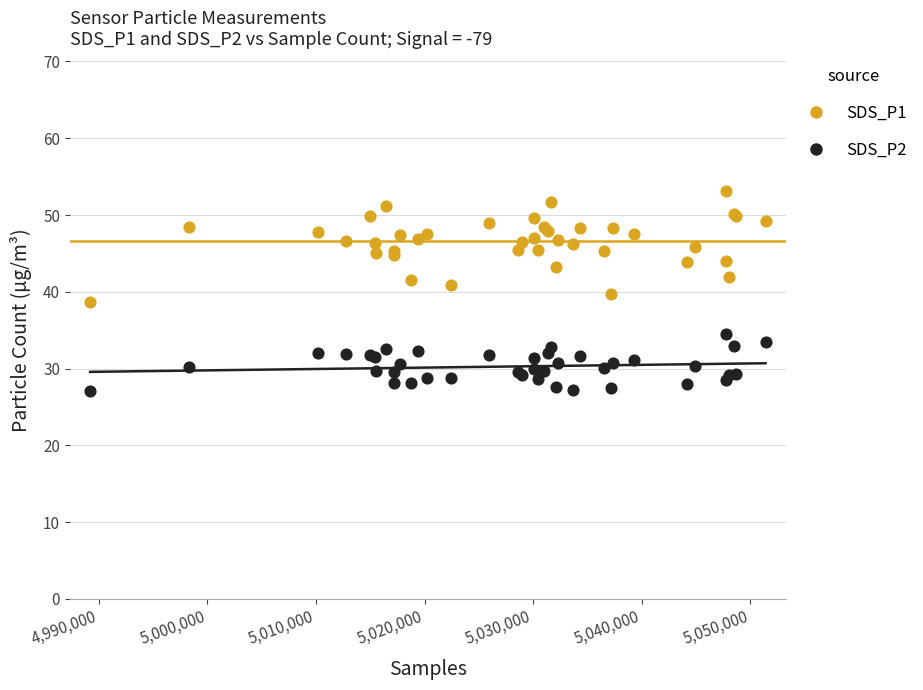

What is the X range (max minus min) for the scatter plot?

62195.0